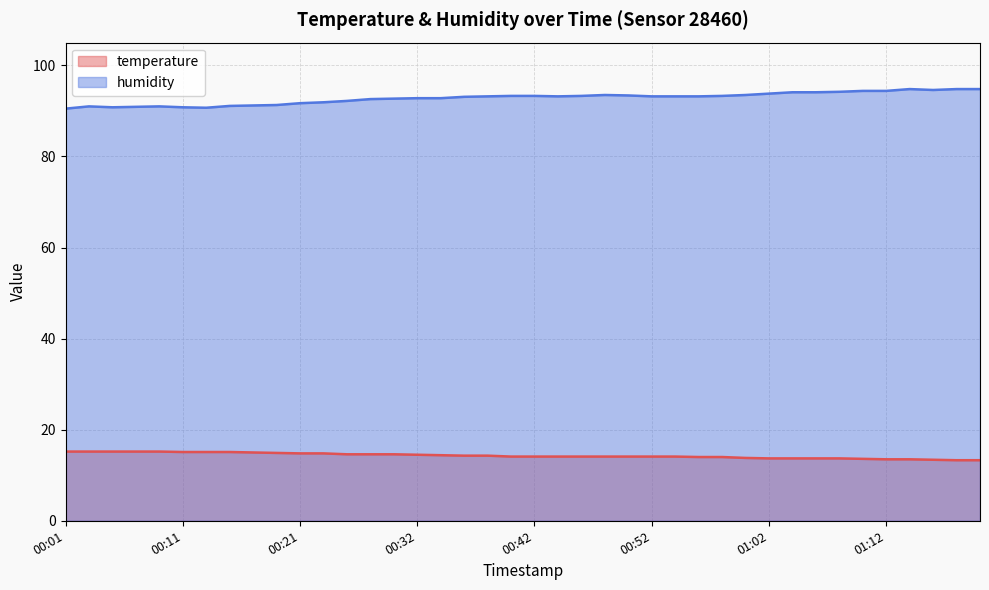

How many lines are shown in the chart?

2